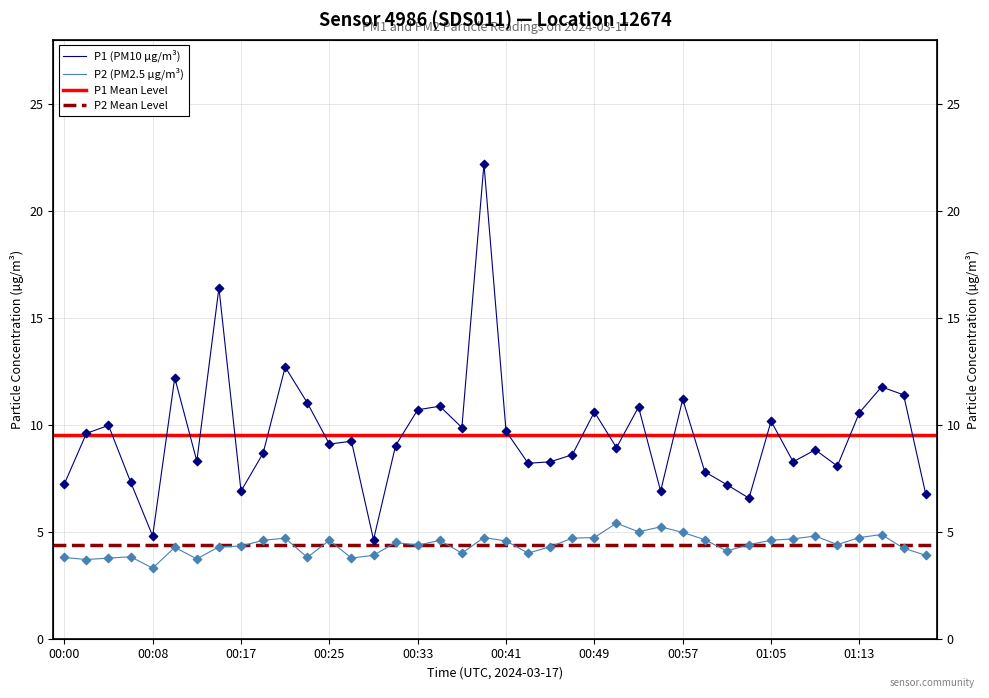

Which series has the largest total across all categories?

P1